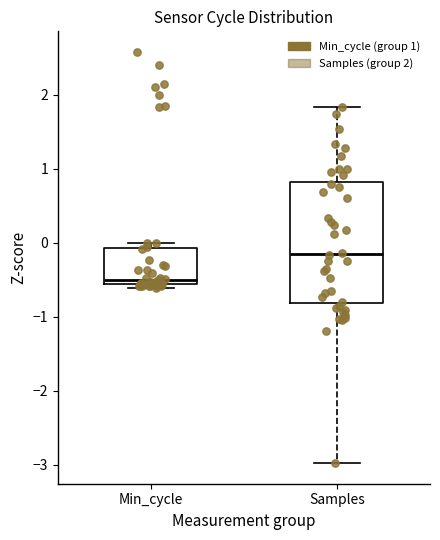

Reading left to right, transcribe this box plot: for each box, give where its median line is, the range the box spans, and where its two whiskers end, as read against the y-axis. The values are not printed on the chart, so give them approximately, as read against the axis.

Min_cycle: median -0.5, box -0.6 to -0.1, whiskers -0.6 (just below the box's lower edge) to 0.0
Samples: median -0.2, box -0.8 to 0.8, whiskers -3.0 to 1.8